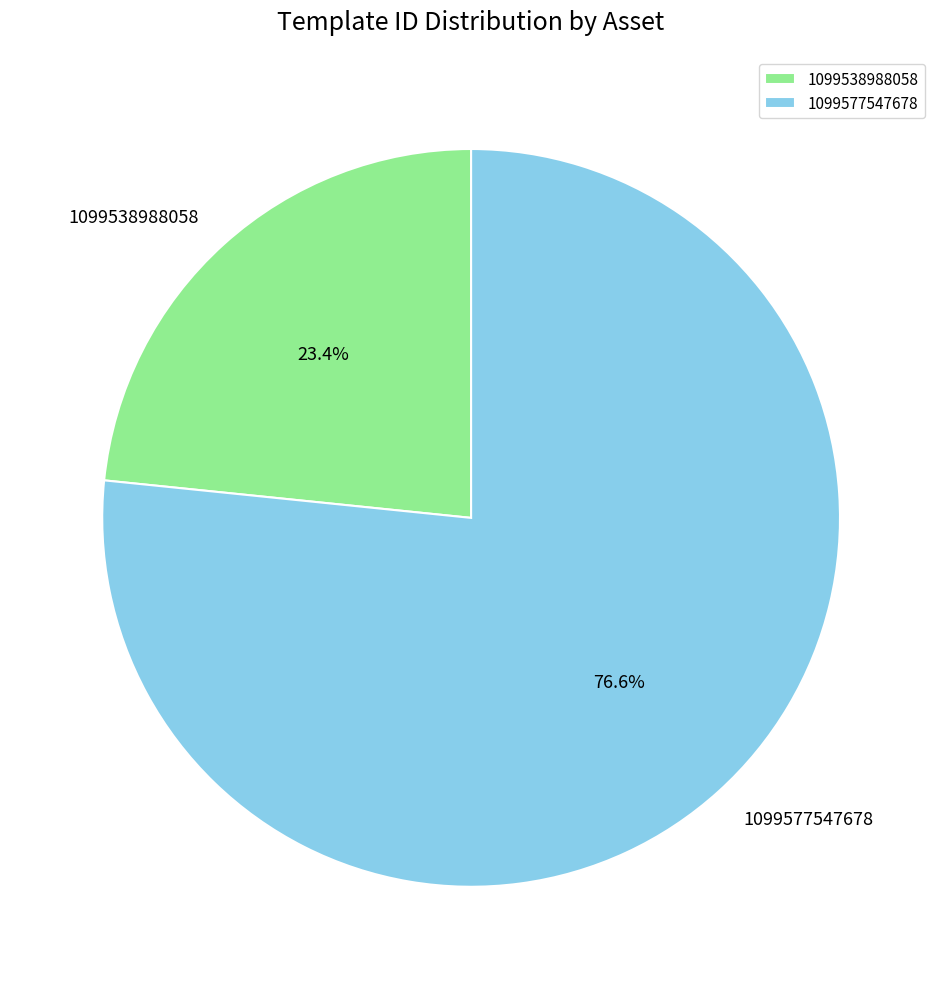

The 1099538988058 slice represents 23% of the pie. True or false?

True